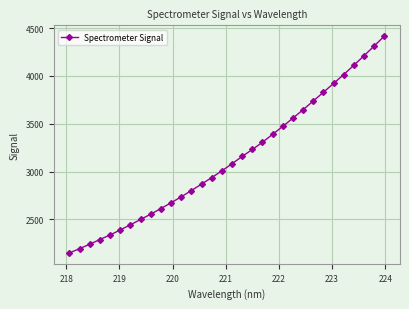

Reading right to left, transcribe all the data shown in this chart.

4415.2	4311.8	4210.1	4111.3	4013.2	3920.7	3828.2	3737.2	3646.0	3558.6	3472.0	3389.2	3305.8	3230.8	3157.9	3081.6	3006.4	2936.4	2868.4	2801.4	2735.7	2673.2	2613.0	2554.1	2498.8	2443.2	2389.1	2336.8	2289.3	2240.0	2193.9	2148.8